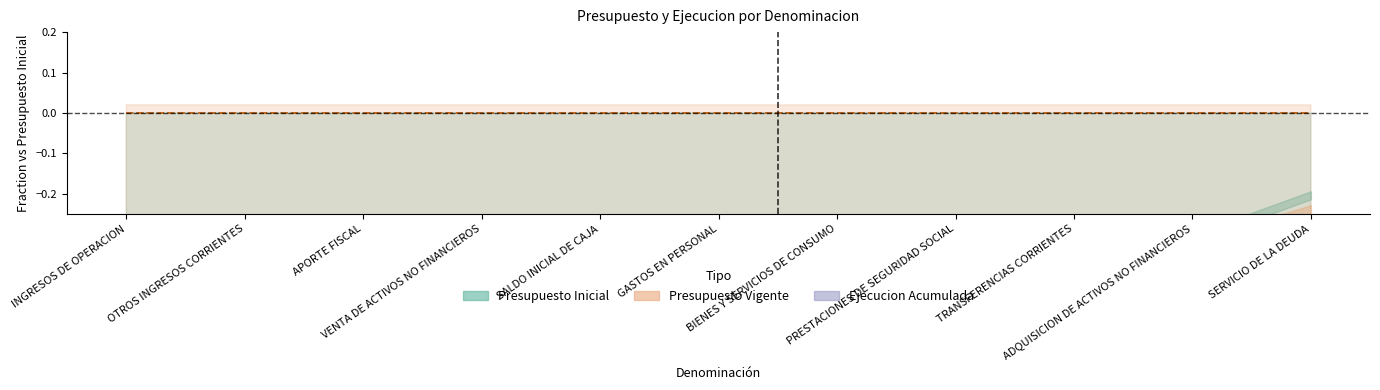

Does the chart have visible grid lines?

No